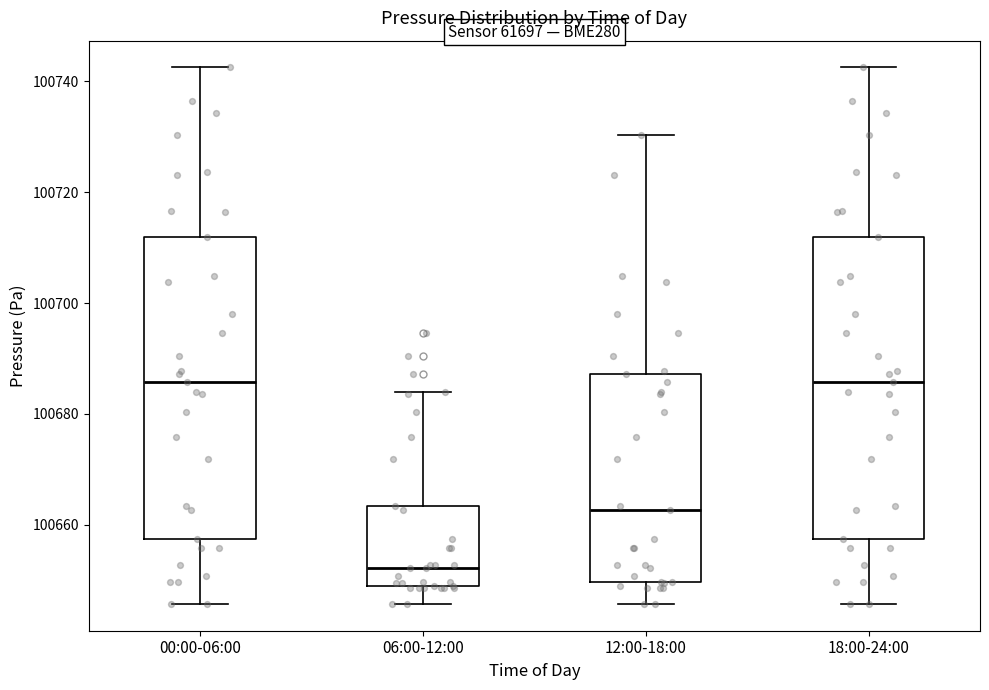

Where does the upper whisker of the box for 06:00-12:00 end on the y-axis? The values are not printed on the chart, so give them approximately, as read against the axis.

100684